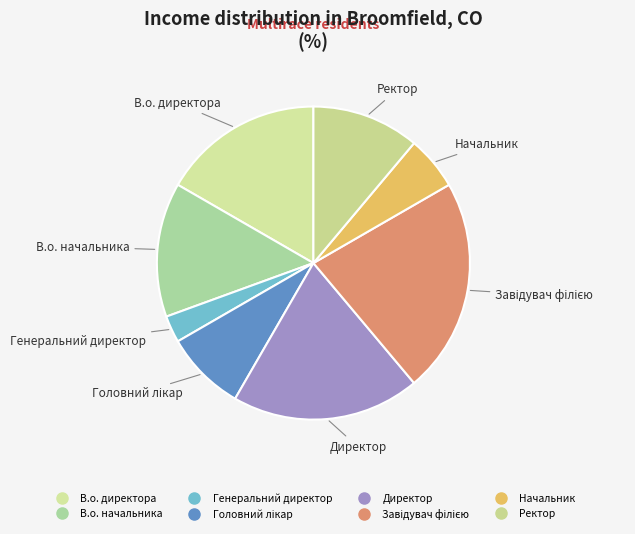

How many slices are in this pie chart?

8